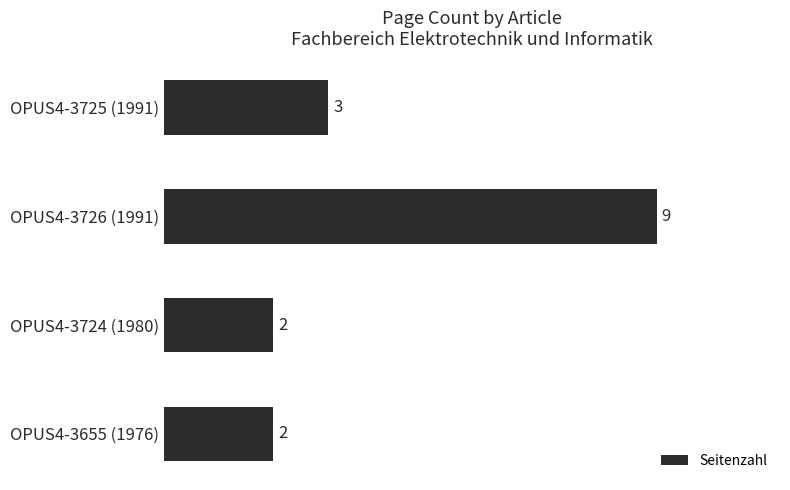

True or false: the data shows 1 at OPUS4-3725 (1991).

False